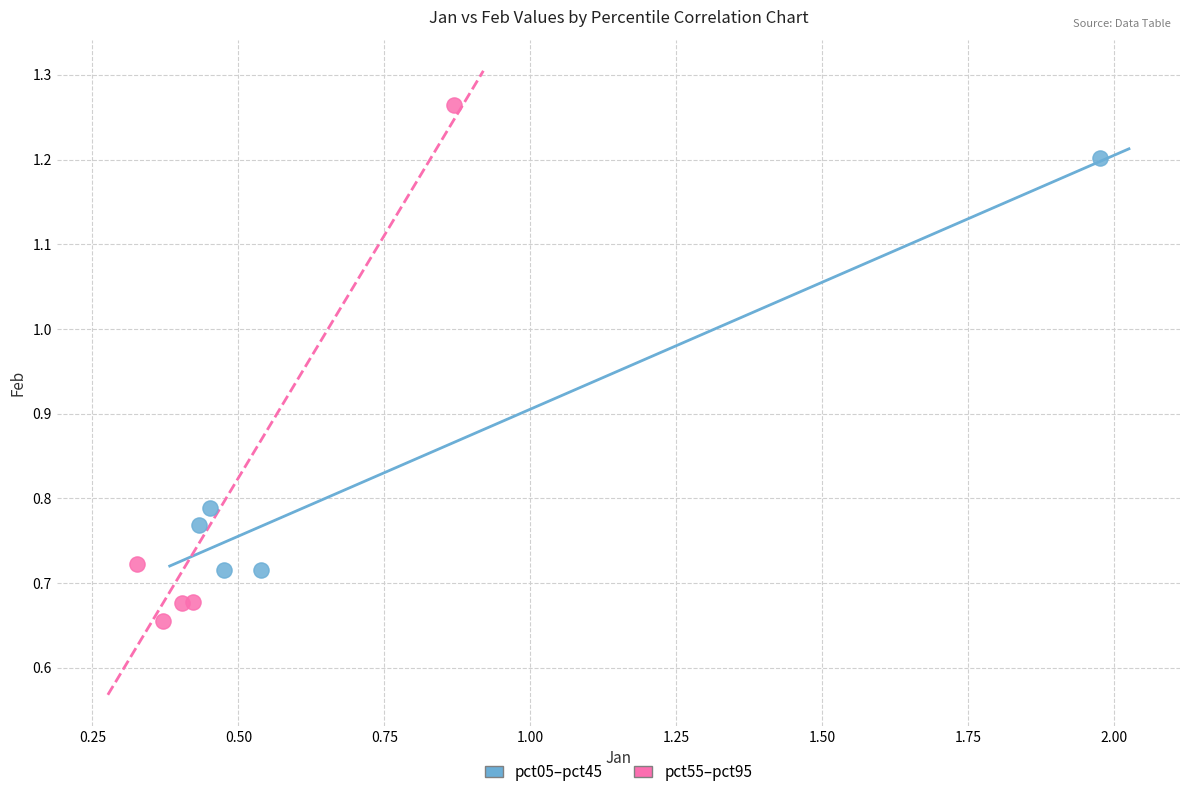

Which series has the widest spread of Y values?

pct55–pct95